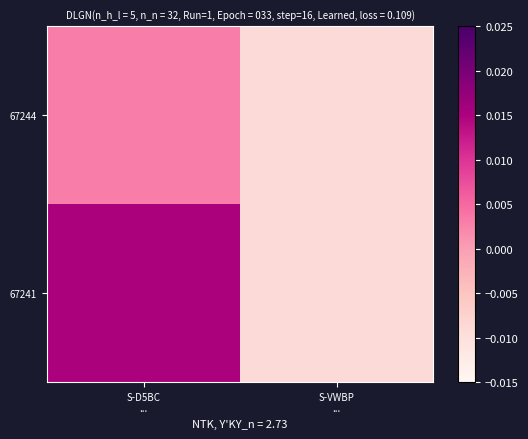

Which series changed the most between S-D5BC ... and S-VWBP ...?

67241